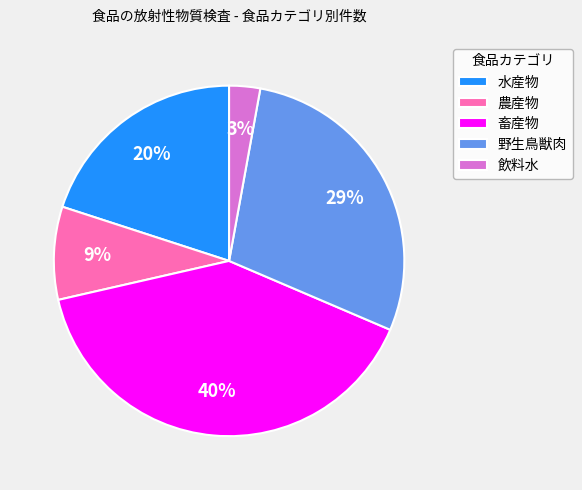

Approximately how many times larger is the value at 水産物 compared to 畜産物?

0.5